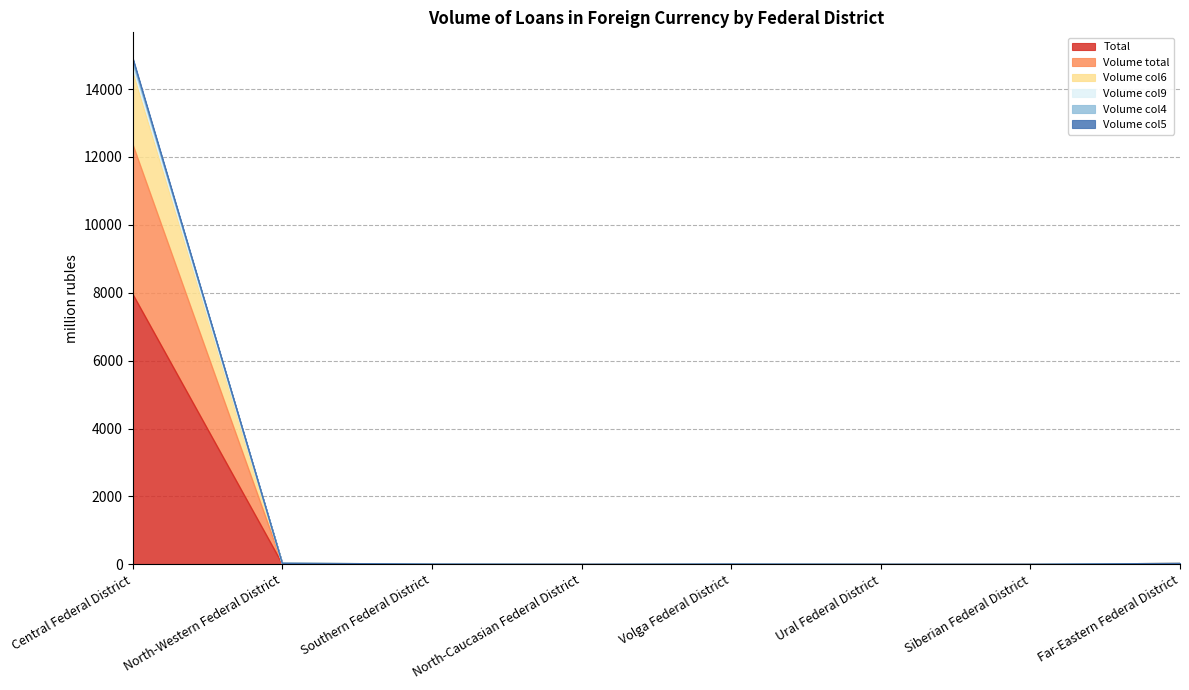

What is the difference between the Volume col9 values at Volga Federal District and Siberian Federal District?

7